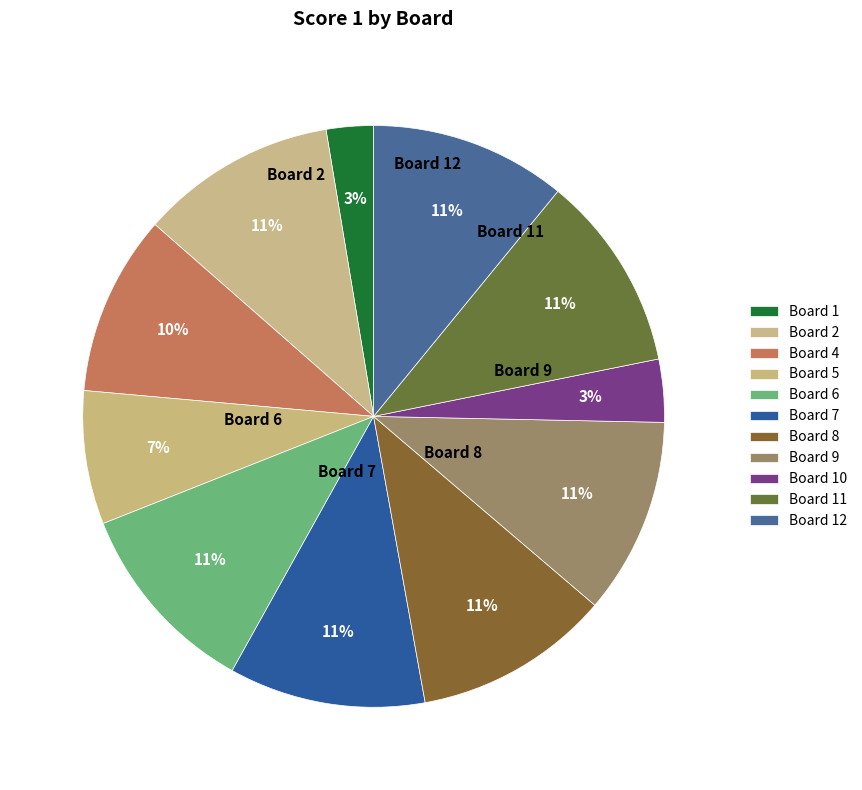

How many segments does this pie chart have?

11